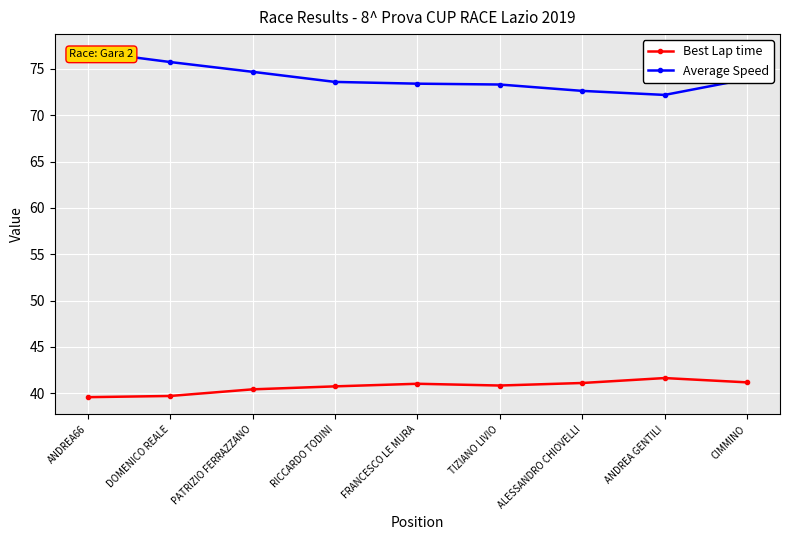

What is the difference between the Average Speed values at RICCARDO TODINI and ALESSANDRO CHIOVELLI?

1.0